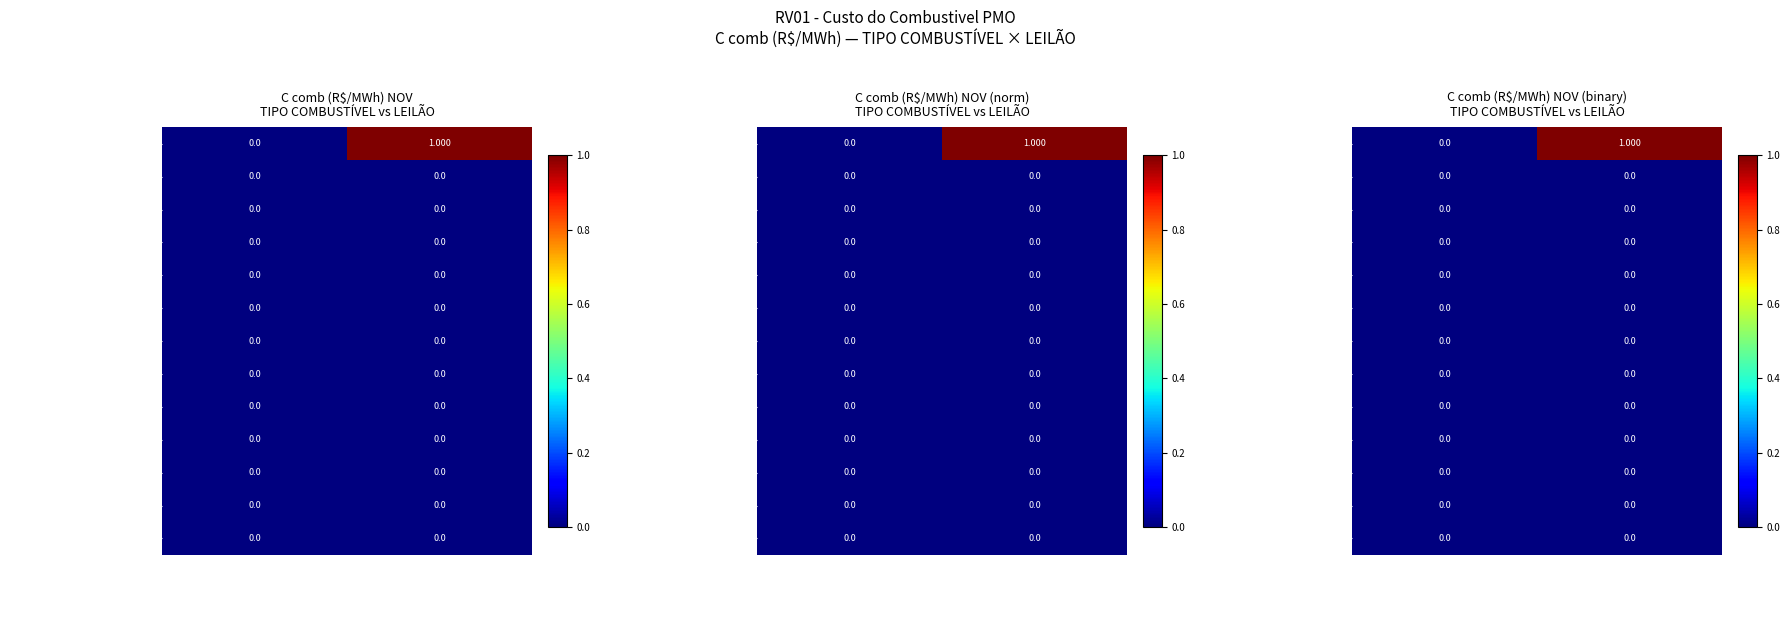

At Demais combustíveis, list the series in order from largest to smallest.

1º Leilão de Fontes Alternativas, 13º Leilão de Energia Nova, 25º Leilão de Energia Nova, 27º Leilão de Energia Nova A-4, 3º Leilão de Fontes Alternativas, 18º Leilão de Energia Nova, 26º Leilão de Energia Nova, 16º Leilão de Energia Nova, 1º Leilão de Energia Nova, 3º Leilão de Energia Nova, 23º Leilão de Energia Nova, 20º Leilão de Energia Nova, 1º Proc. Competitivo Simplificado